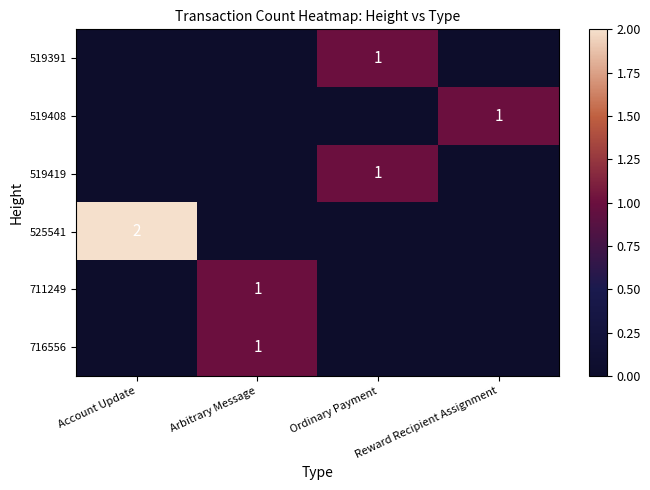

List the labels in order of row_1 value, largest first.

Reward Recipient Assignment, Account Update, Arbitrary Message, Ordinary Payment